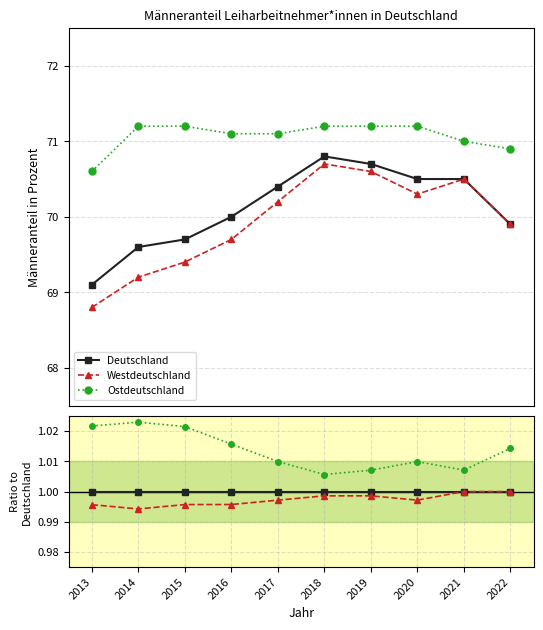

At how many categories does at least one series exceed 1?

10